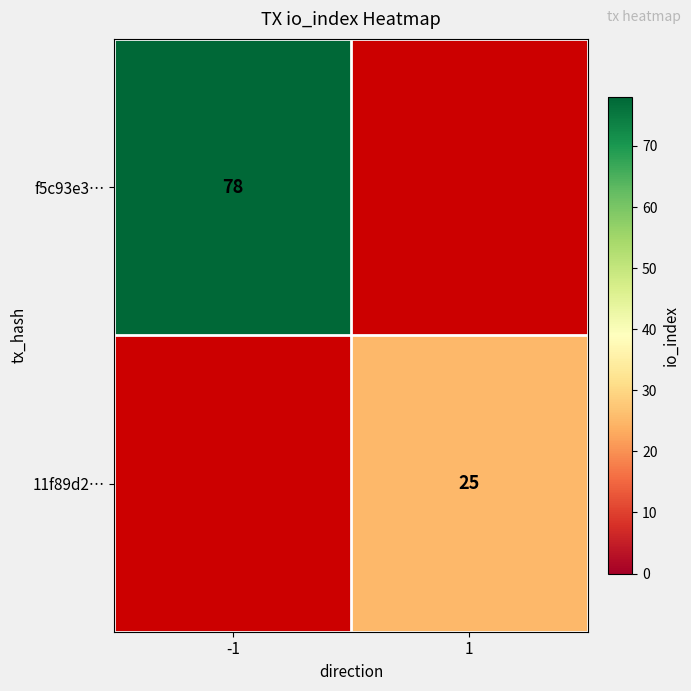

The f5c93e3… series shows 78 at -1. True or false?

True